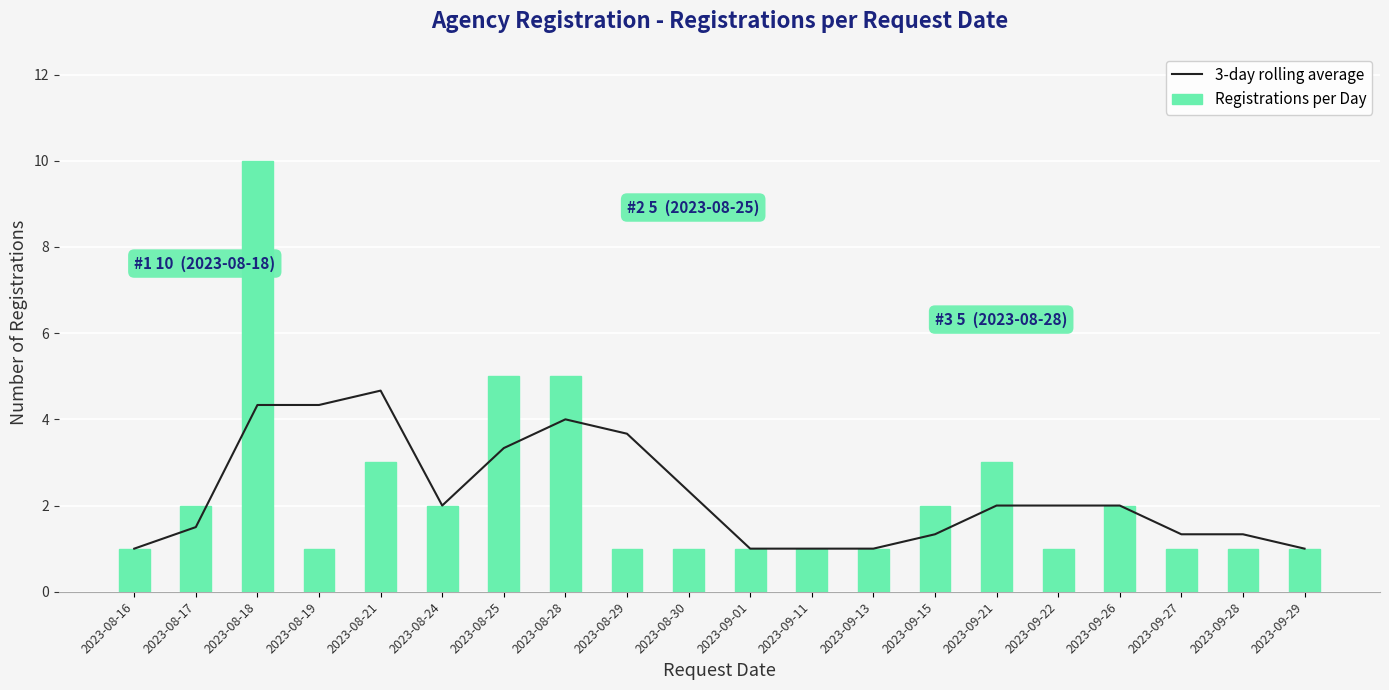

What position from the right is 2023-08-16?

20